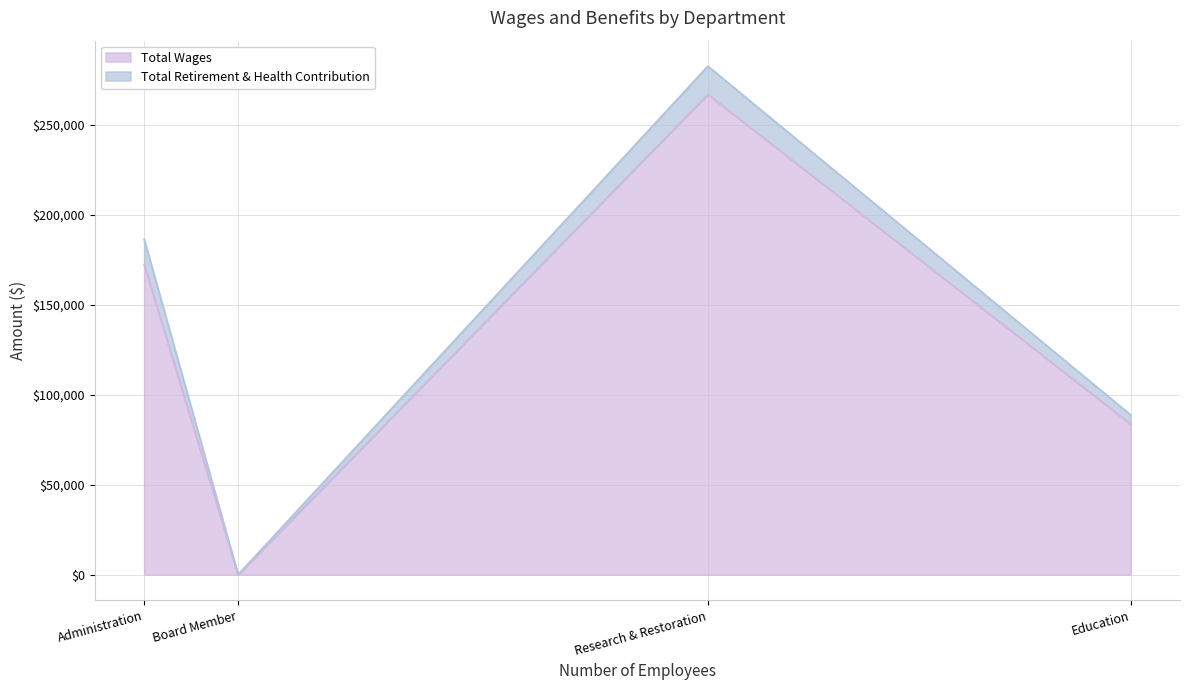

What are all the series names shown in the legend?

Total Wages, Total Retirement & Health Contribution